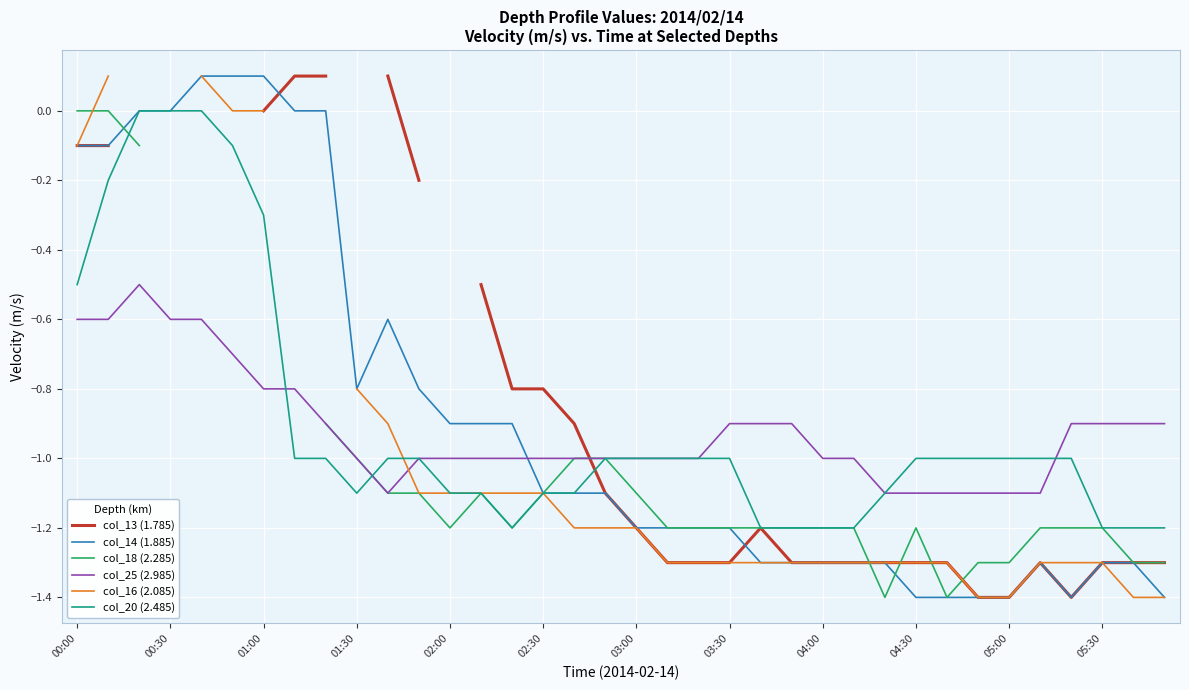

What are all the series names shown in the legend?

col_13 (1.785), col_14 (1.885), col_18 (2.285), col_25 (2.985), col_16 (2.085), col_20 (2.485)